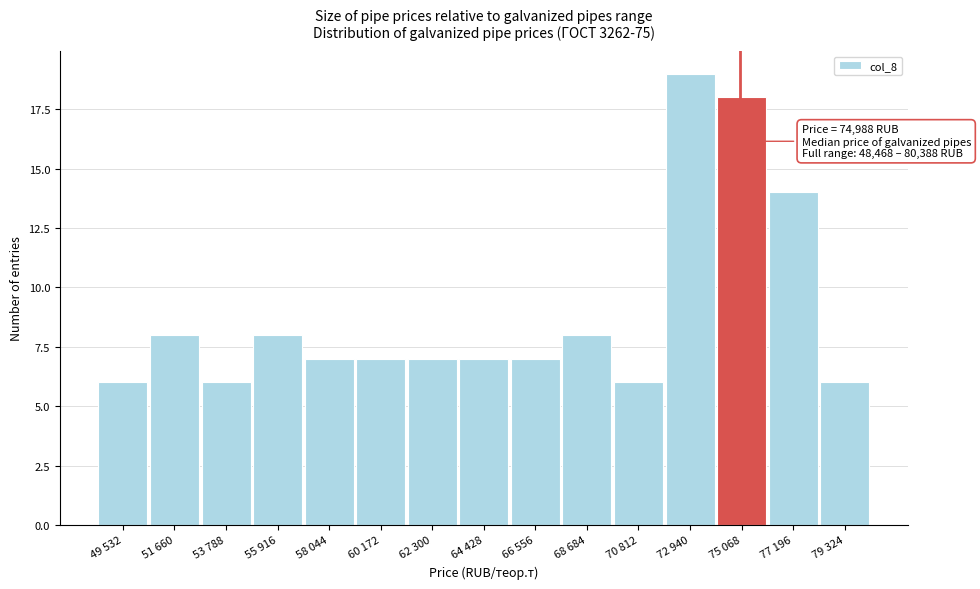

Reading left to right, what are all the values shown in this chart?

49 532=6	51 660=8	53 788=6	55 916=8	58 044=7	60 172=7	62 300=7	64 428=7	66 556=7	68 684=8	70 812=6	72 940=19	75 068=18	77 196=14	79 324=6